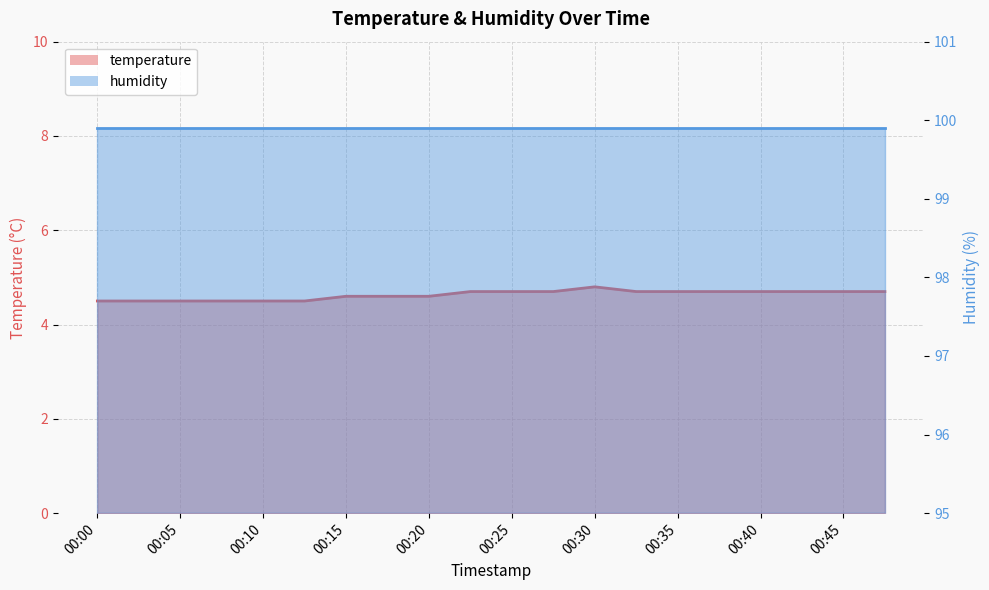

Rank the categories by value from lowest to highest.

00:00, 00:03, 00:05, 00:08, 00:10, 00:12, 00:15, 00:17, 00:20, 00:22, 00:25, 00:27, 00:32, 00:35, 00:37, 00:40, 00:42, 00:45, 00:47, 00:30